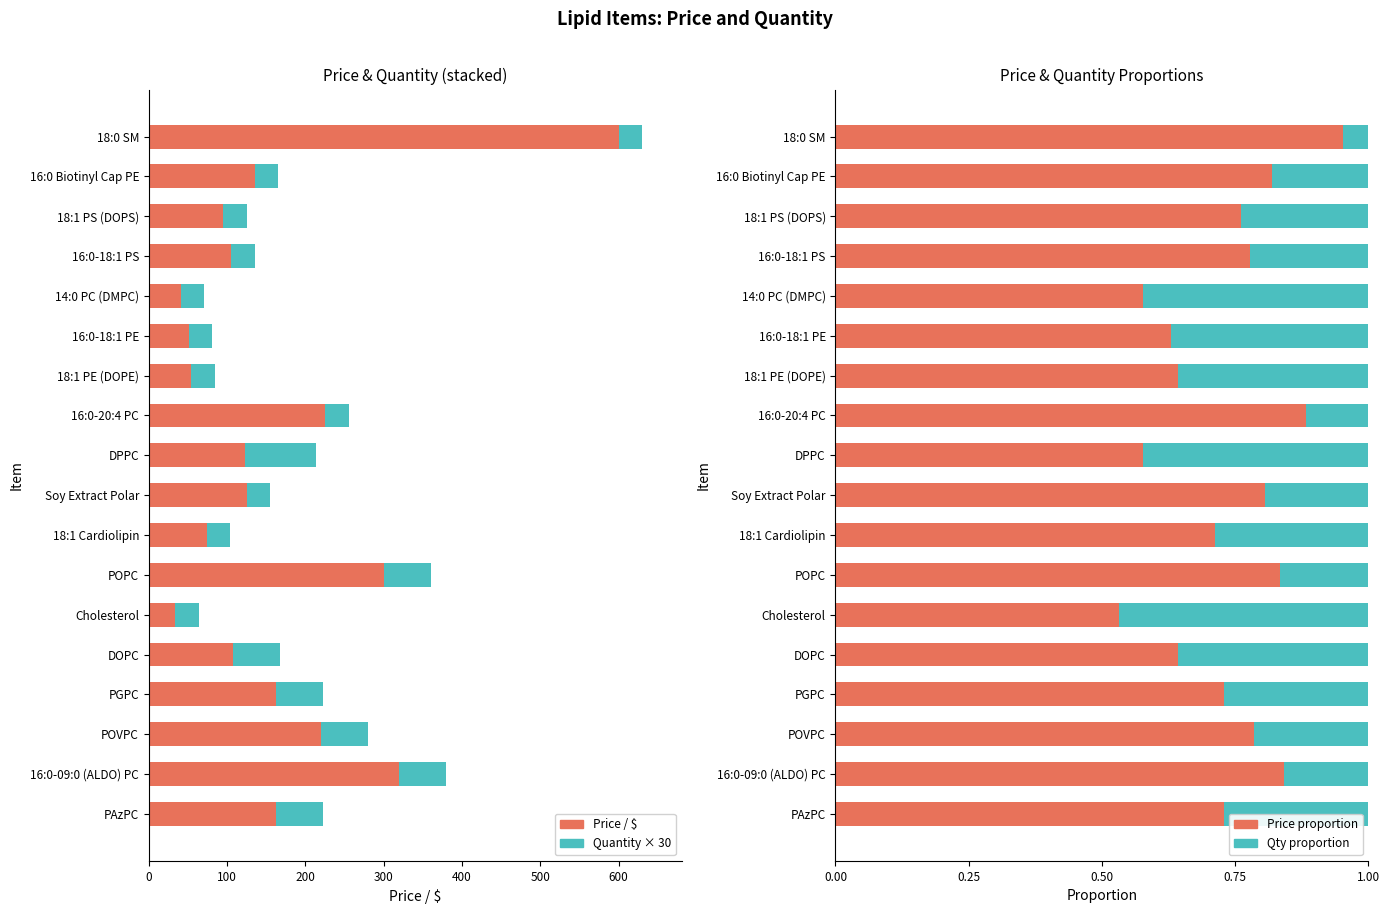

What is the highest value of the Quantity proportion series?

0.5